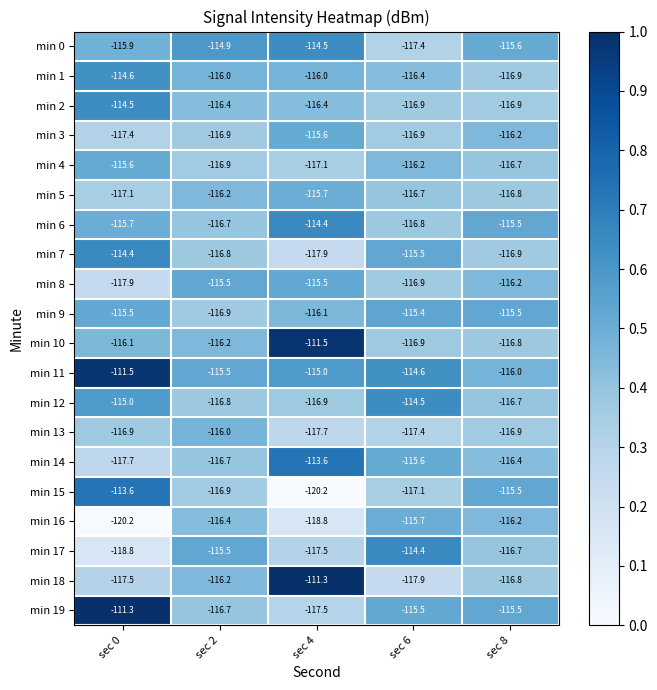

What is the spread (max minus min) of values at sec 4?

8.9